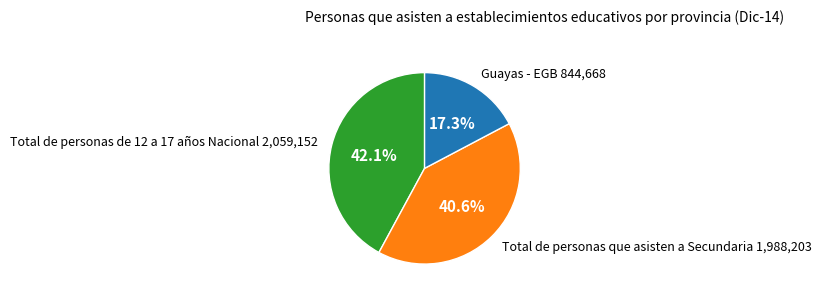

Does any single category account for the majority?

No